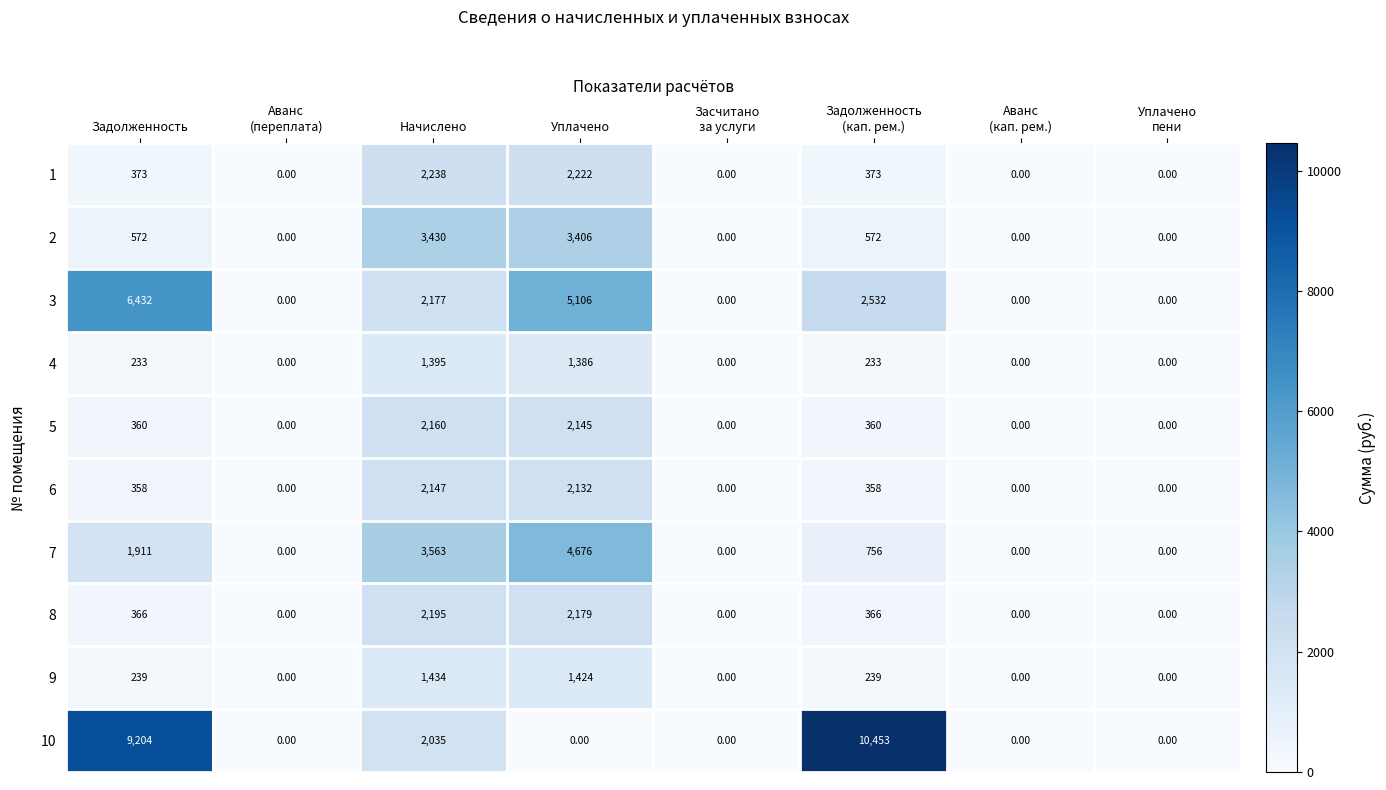

What is the average value of the 6 series?

624